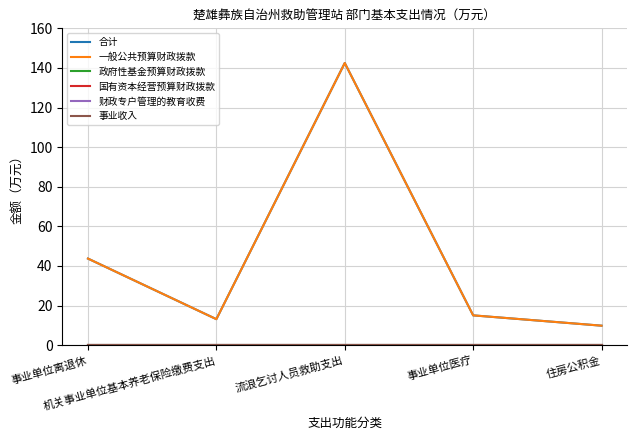

Is this an area chart (filled region under the line)?

No